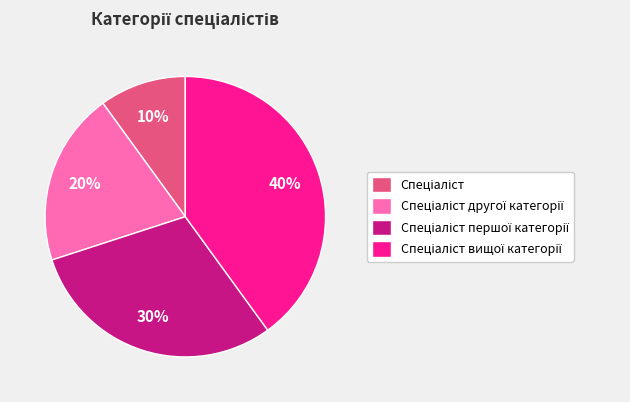

Does any single category account for the majority?

No